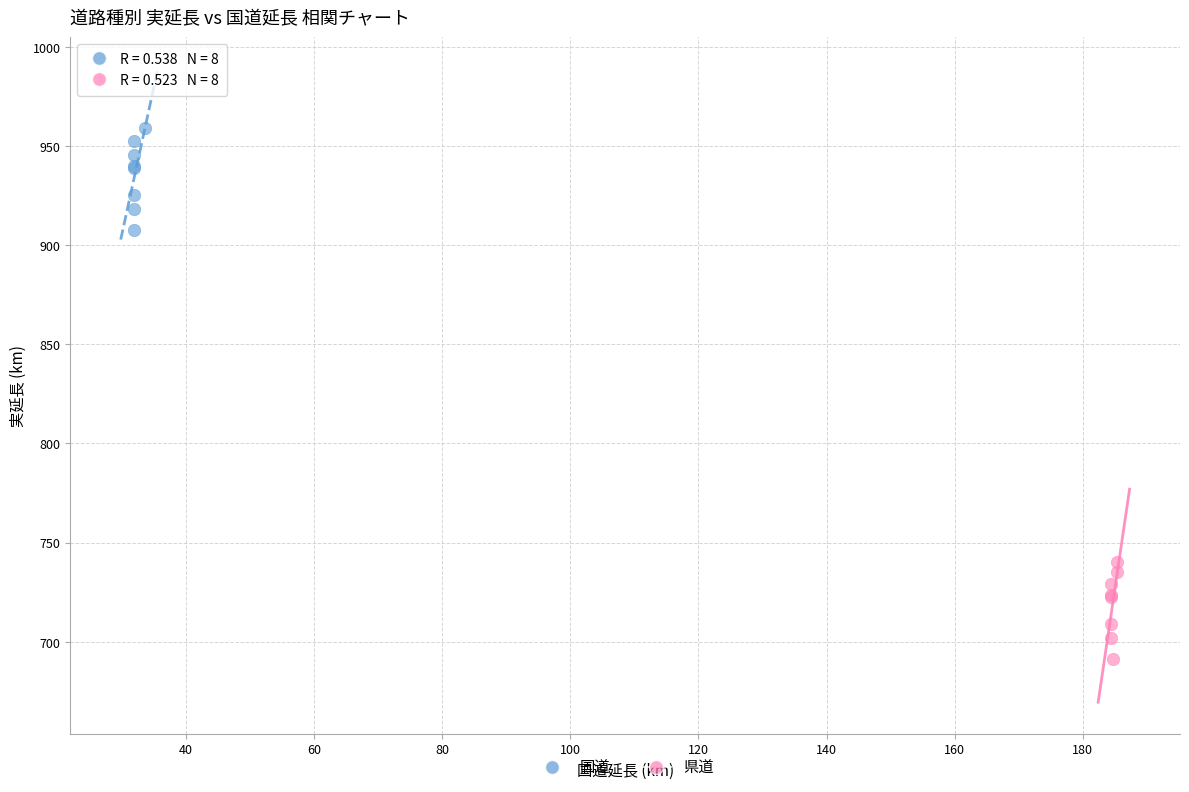

Which series contains the highest Y value?

国道